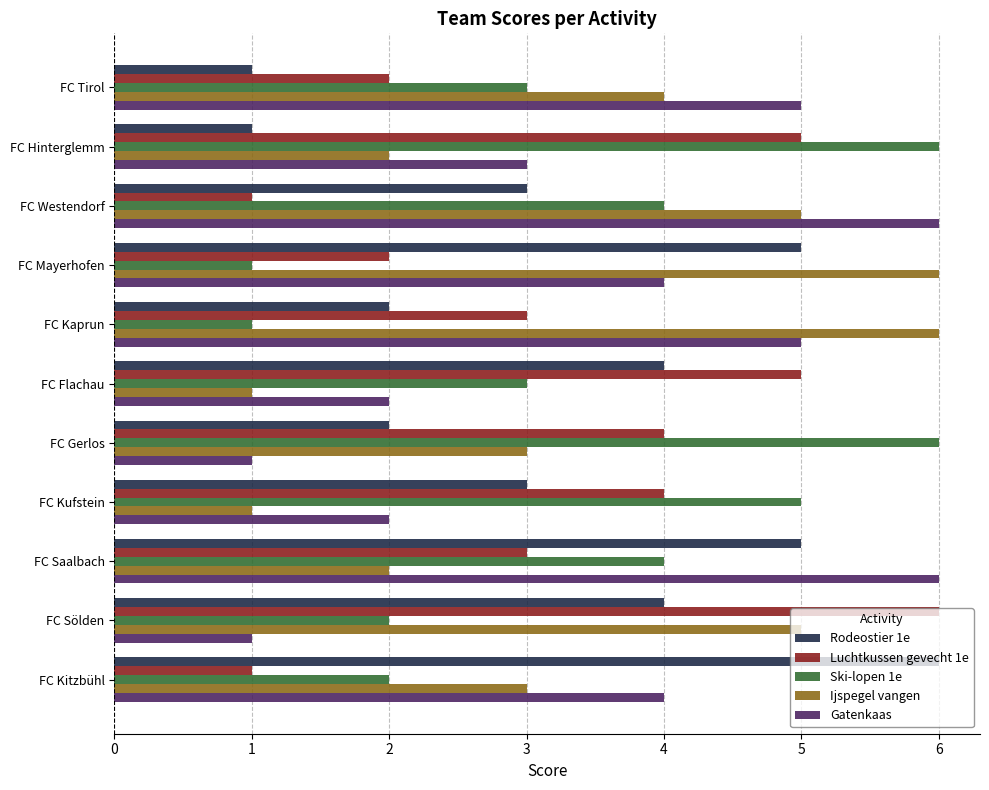

What is the spread (max minus min) of values at FC Flachau?

4